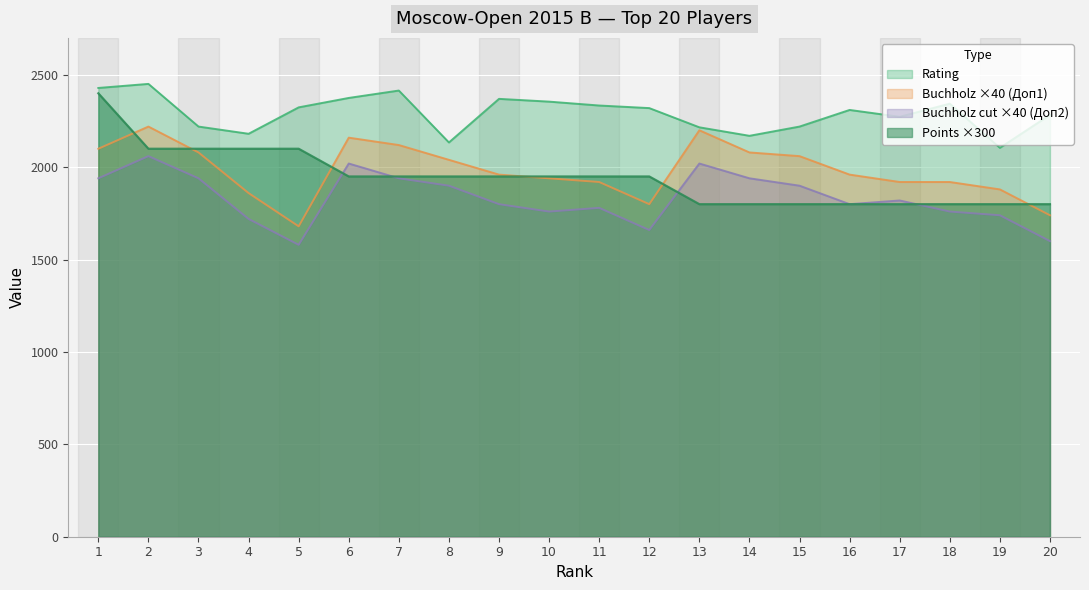

What is the value of the Points point at the 8th from the left?

1950